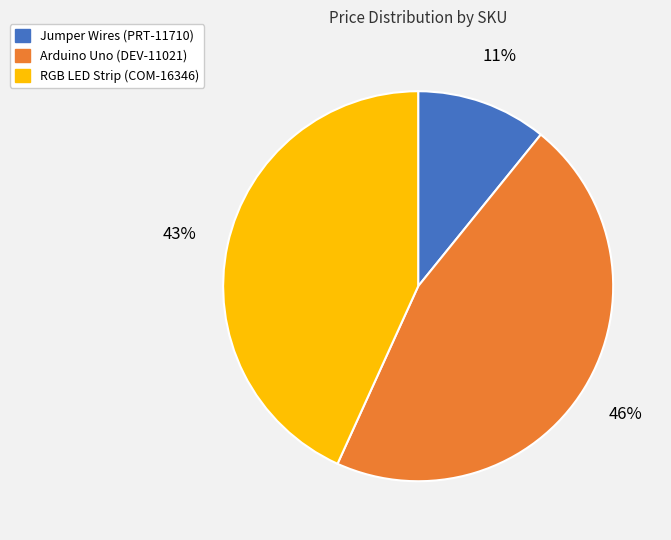

Is there a majority slice in this chart?

No